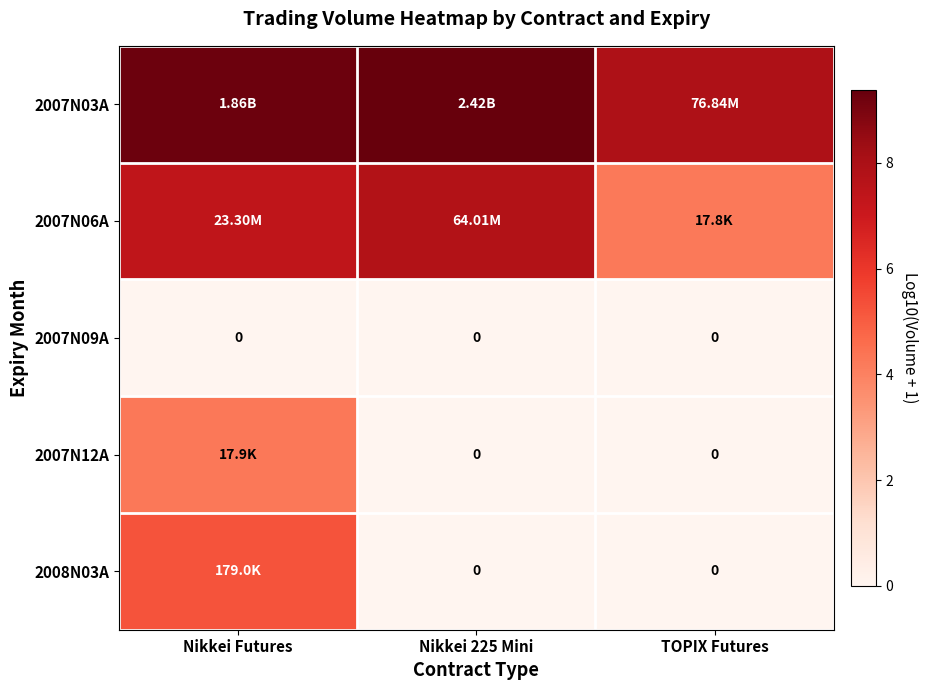

What is the sum of the 2007N06A values at TOPIX Futures and Nikkei 225 Mini?

12.1